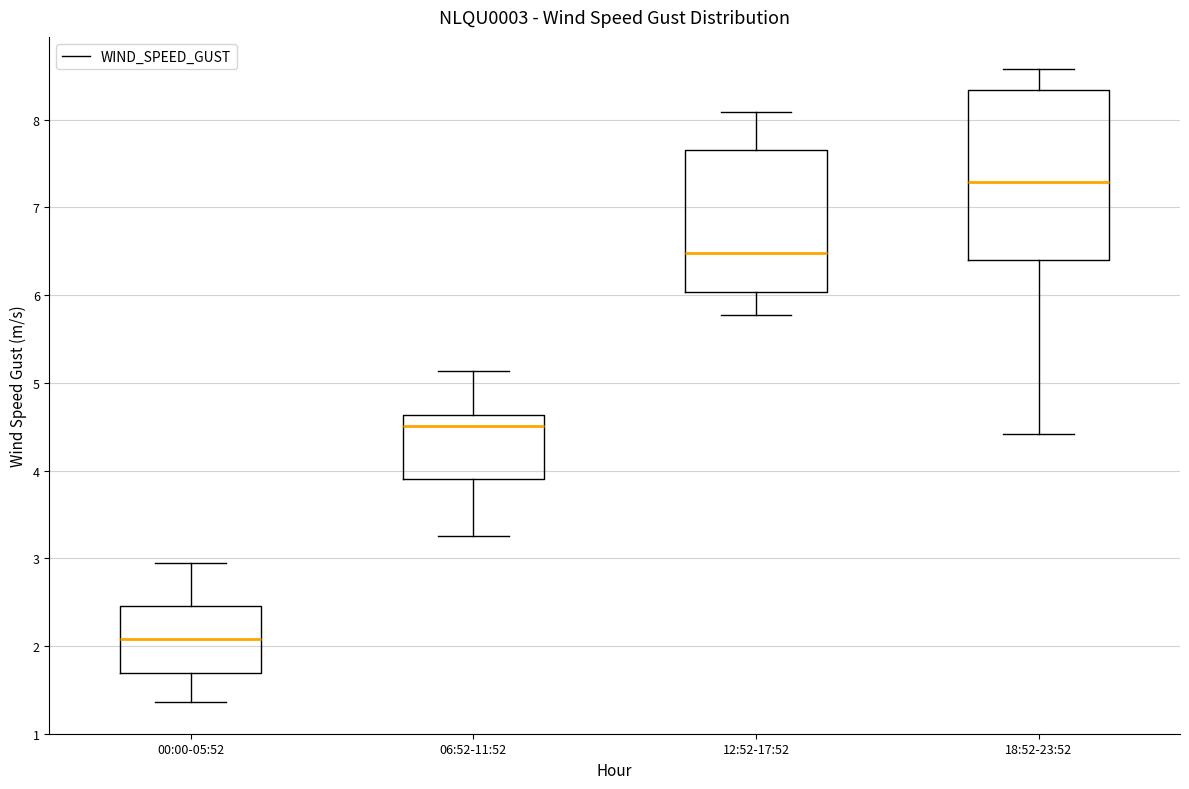

Reading left to right, read every box against the y-axis: the position of its median line, the range the box covers, and the ends of its whiskers. The values are not printed on the chart, so give them approximately, as read against the axis.

00:00-05:52: median 2.1, box 1.7 to 2.5, whiskers 1.4 to 2.9
06:52-11:52: median 4.5, box 3.9 to 4.6, whiskers 3.3 to 5.1
12:52-17:52: median 6.5, box 6.0 to 7.7, whiskers 5.8 to 8.1
18:52-23:52: median 7.3, box 6.4 to 8.3, whiskers 4.4 to 8.6